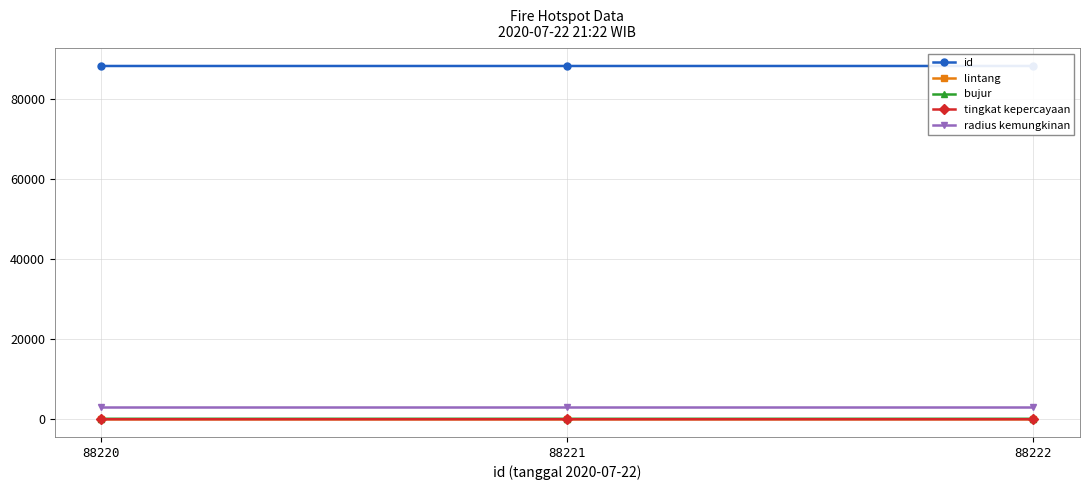

At 88220, list the series in order from largest to smallest.

id, radius kemungkinan, bujur, tingkat kepercayaan, lintang